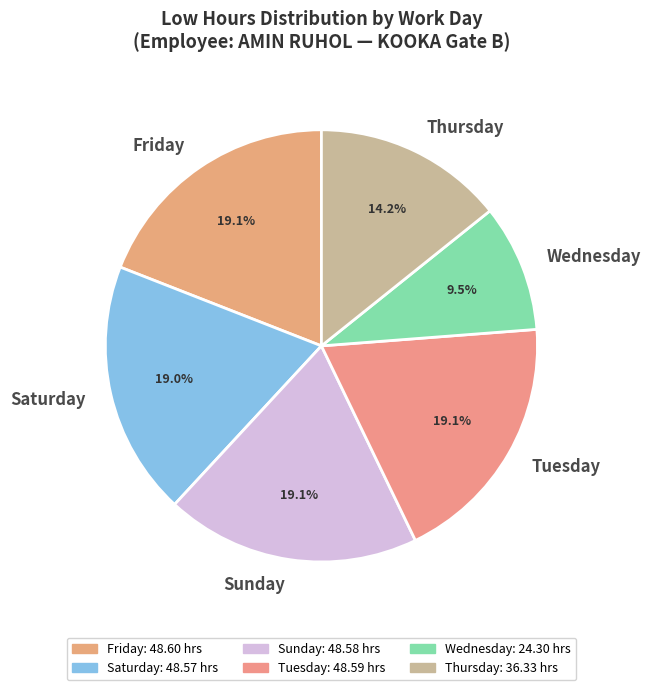

What portion of the pie excludes Tuesday?

80.9%